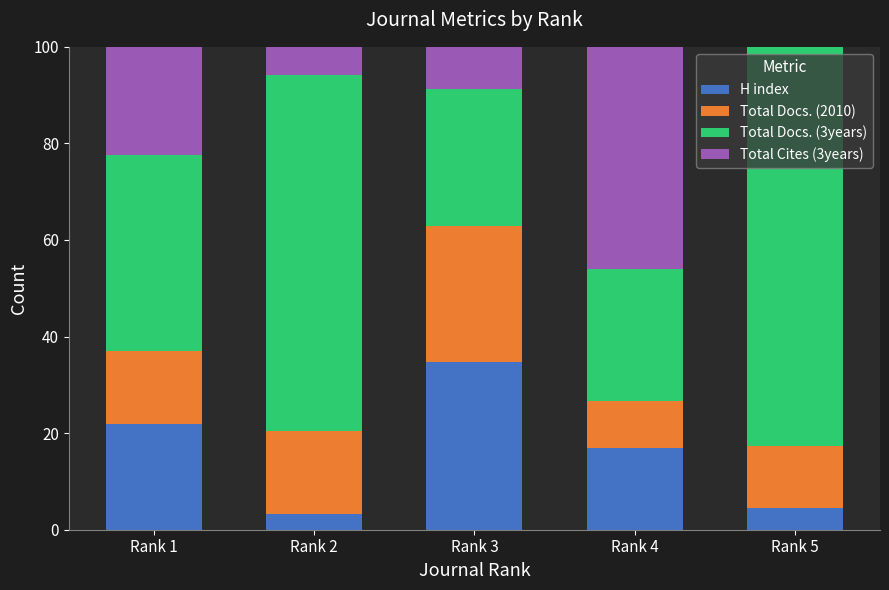

What is the total value across all series at Rank 5?

100.0